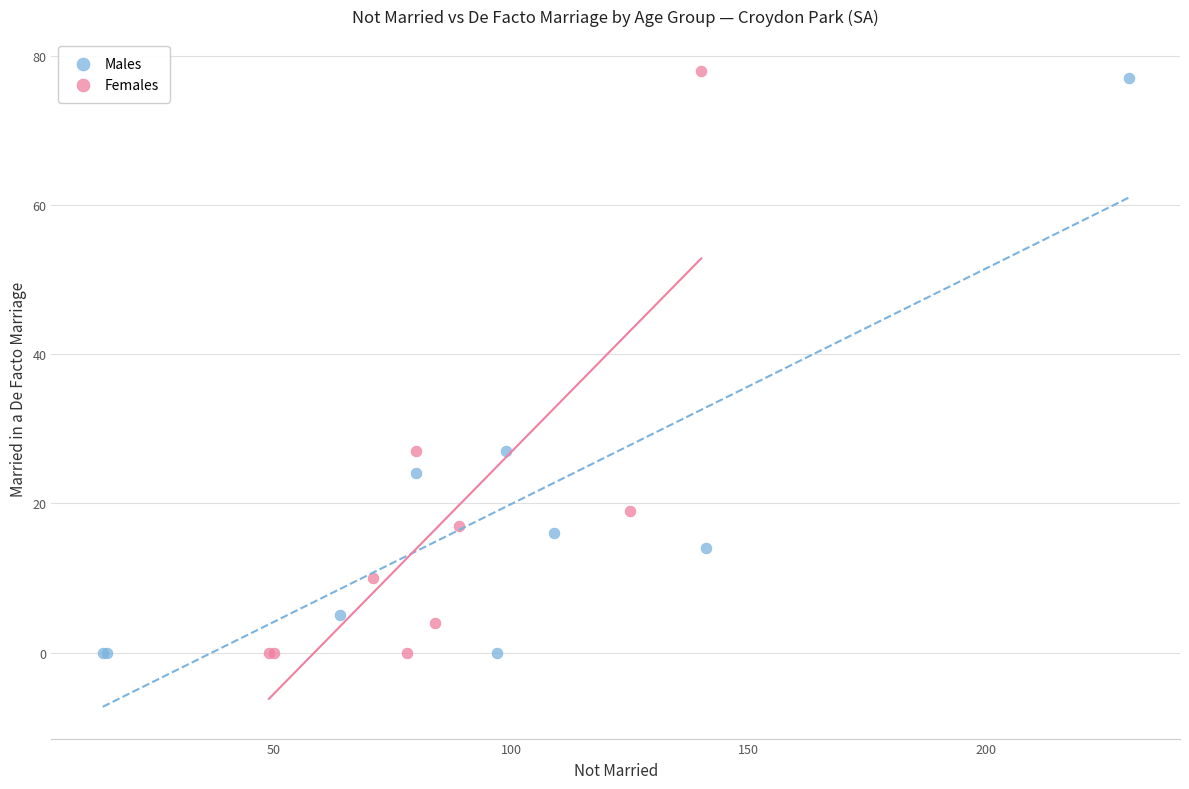

Which series has the largest Y range (max minus min)?

Females